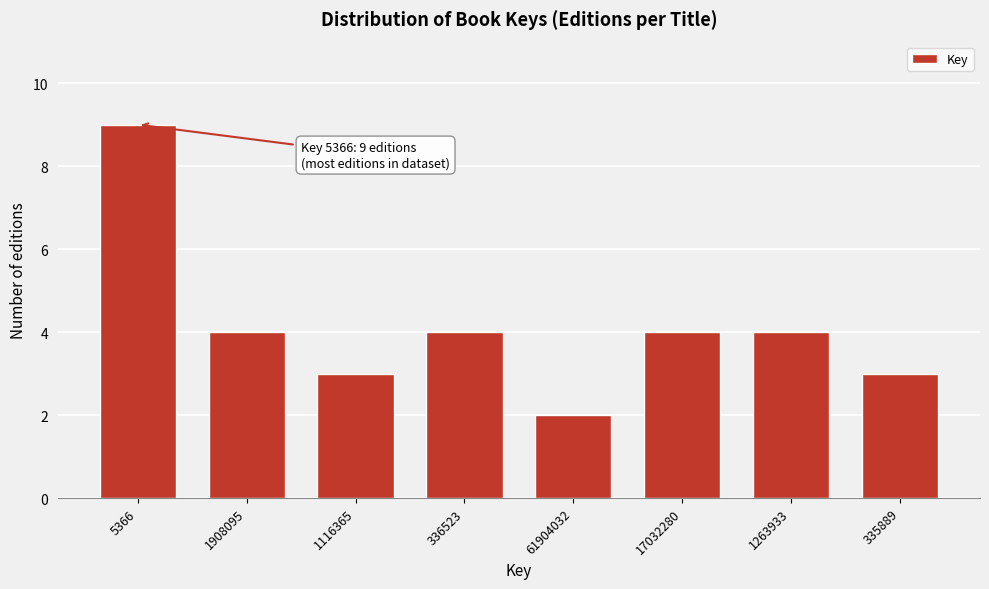

Reading right to left, transcribe all the data shown in this chart.

335889=3	1263933=4	17032280=4	61904032=2	336523=4	1116365=3	1908095=4	5366=9